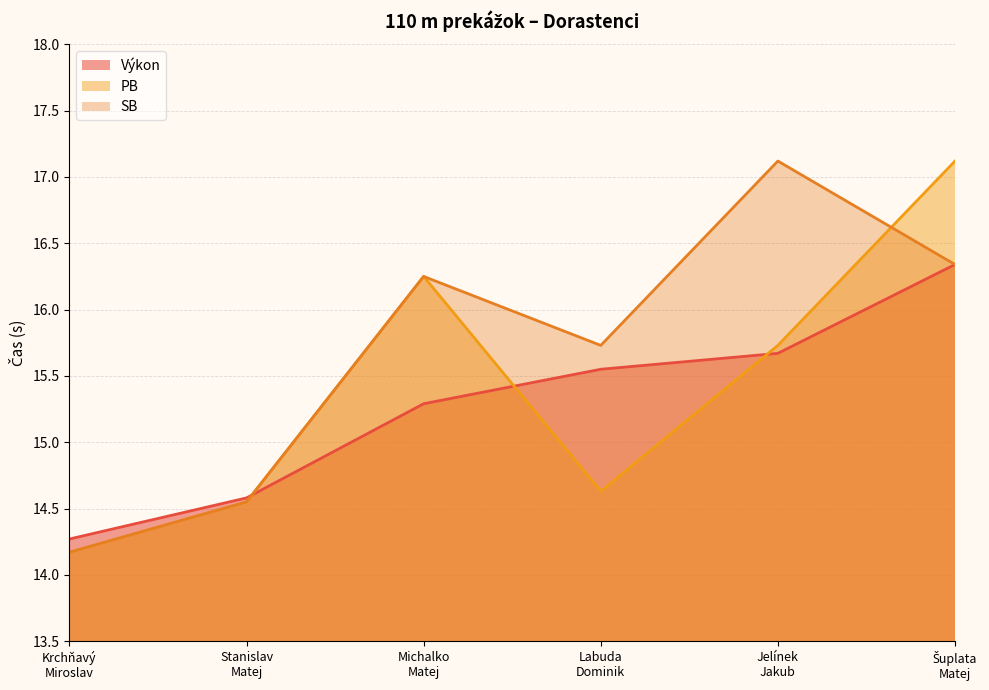

True or false: PB and Výkon intersect in this chart.

True